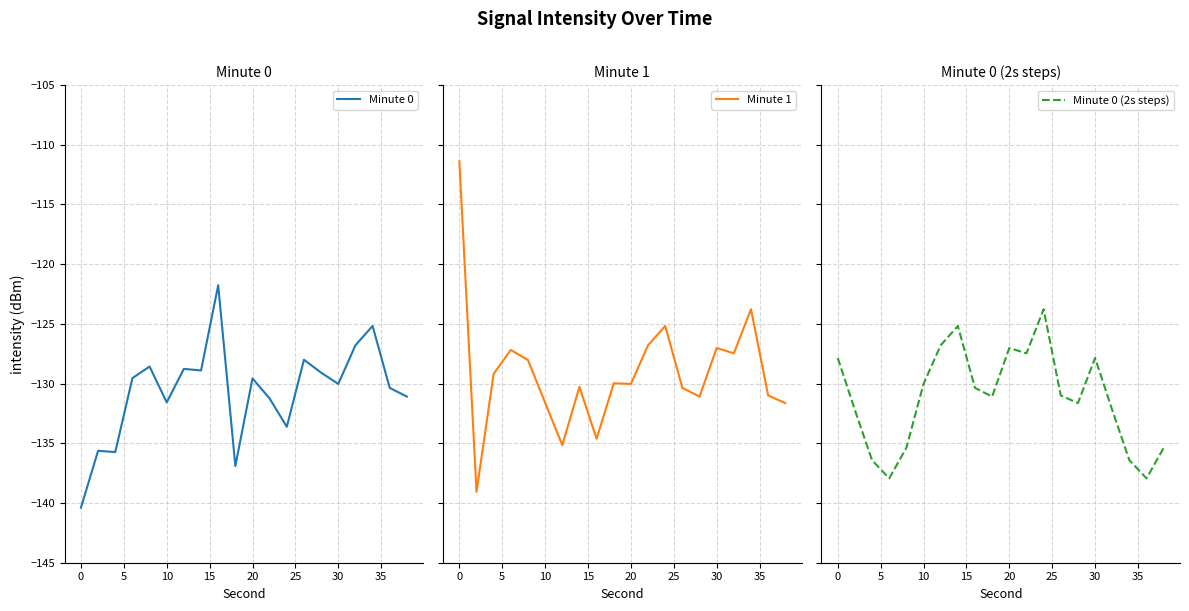

The Minute 0 series shows -130.0 at 30. True or false?

True